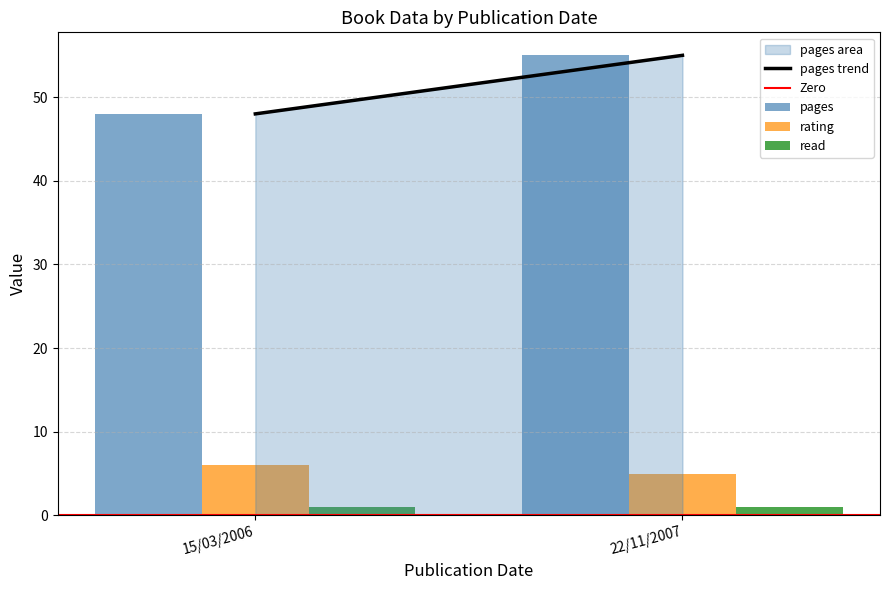

Is the value of read at 15/03/2006 greater than the value of rating at 15/03/2006?

No